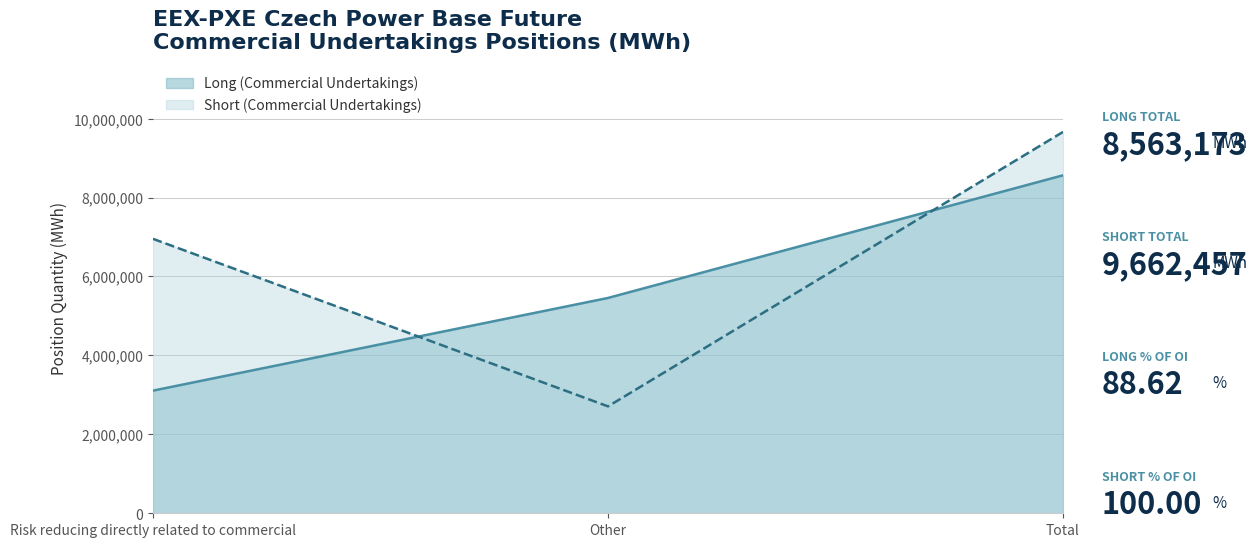

What is the highest value of the Short (Commercial Undertakings) series?

9662457